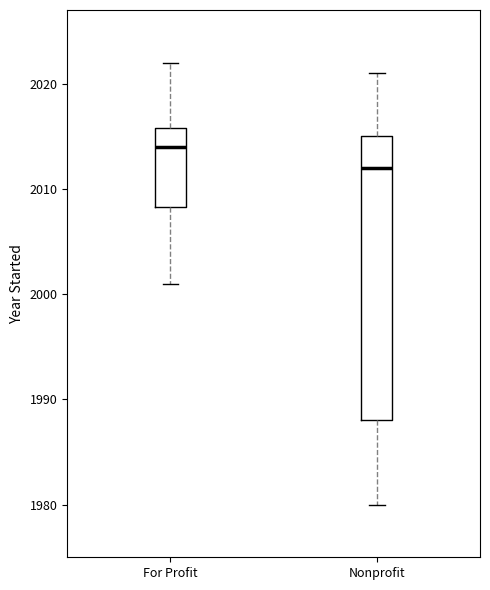

Reading left to right, read every box against the y-axis: the position of its median line, the range the box covers, and the ends of its whiskers. The values are not printed on the chart, so give them approximately, as read against the axis.

For Profit: median 2014, box 2008 to 2016, whiskers 2001 to 2022
Nonprofit: median 2012, box 1988 to 2015, whiskers 1980 to 2021